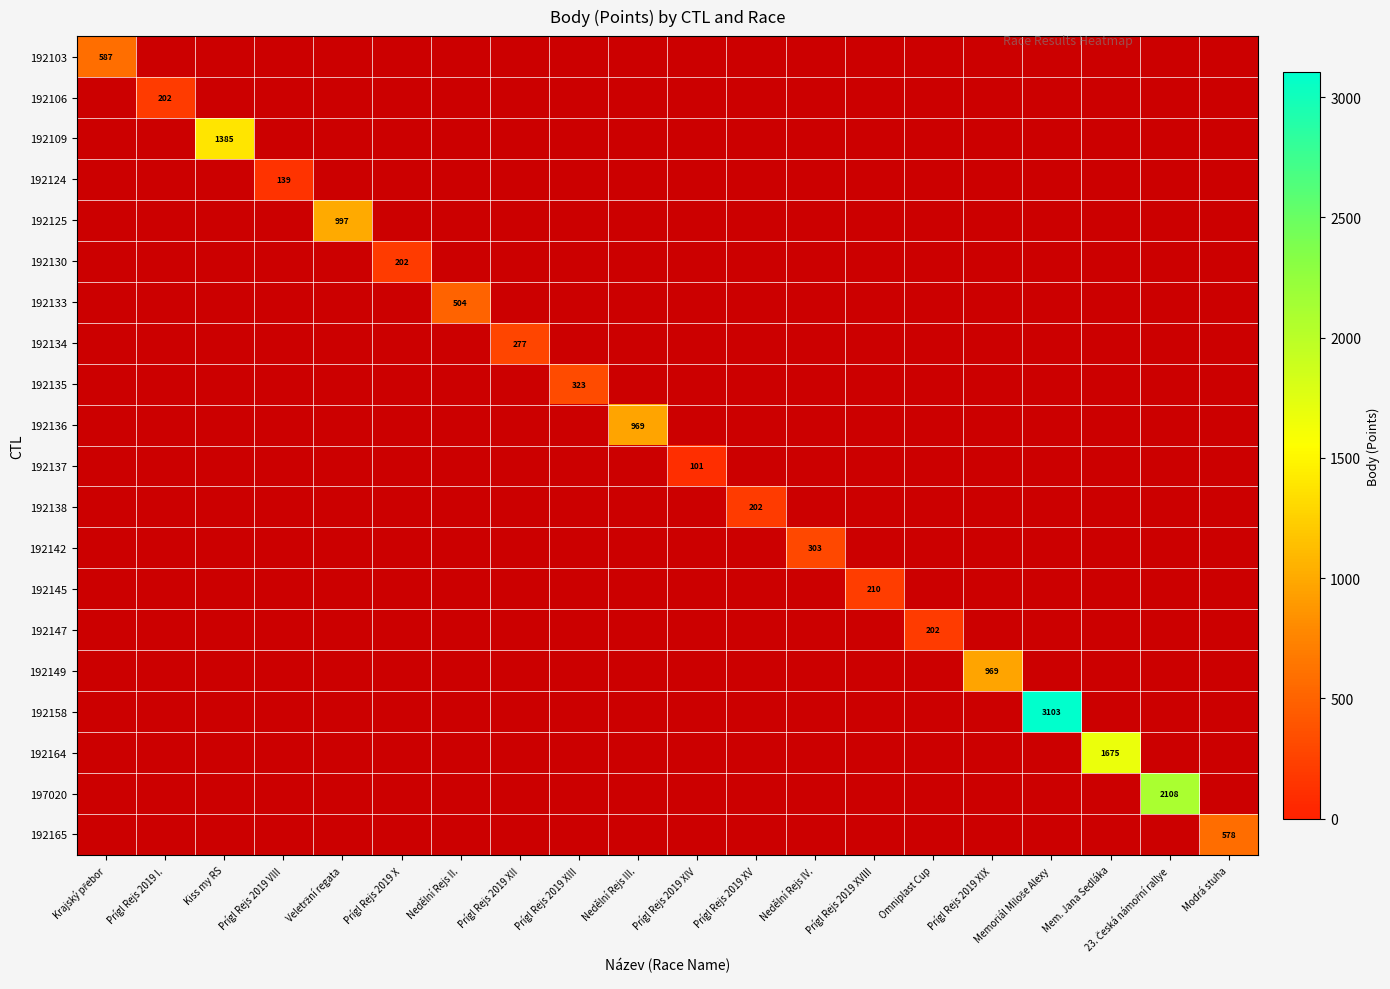

At how many categories does at least one series exceed 1729?

2